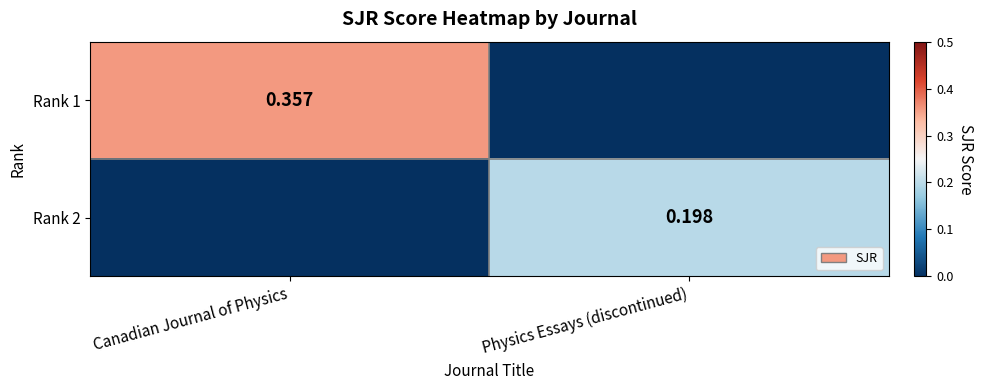

What is the total value across all series at Canadian Journal of Physics?

0.4